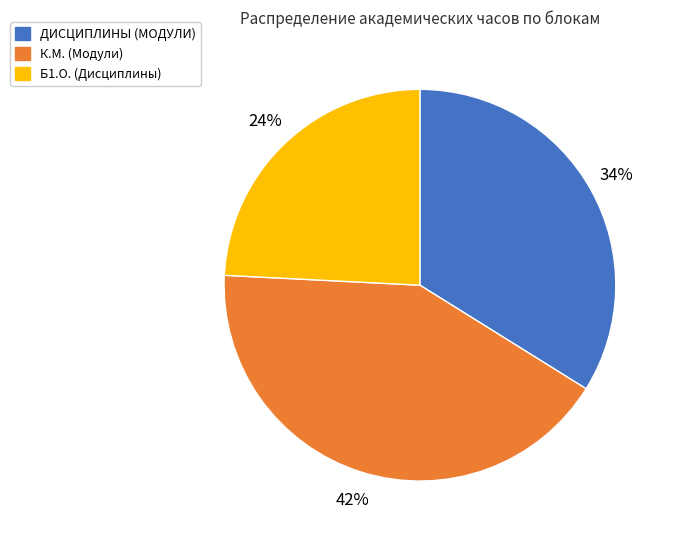

To the nearest percent, what is the average slice percentage?

33%